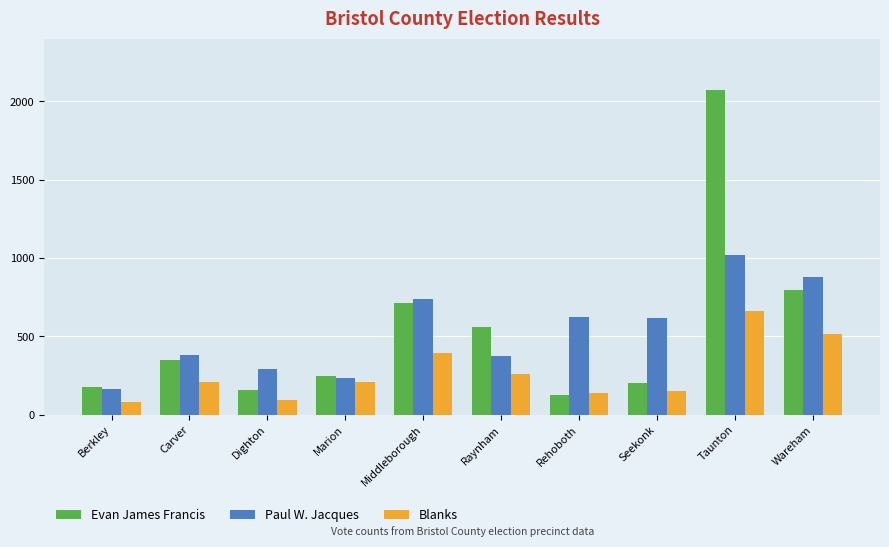

What is the difference between the Evan James Francis values at Wareham and Middleborough?

85